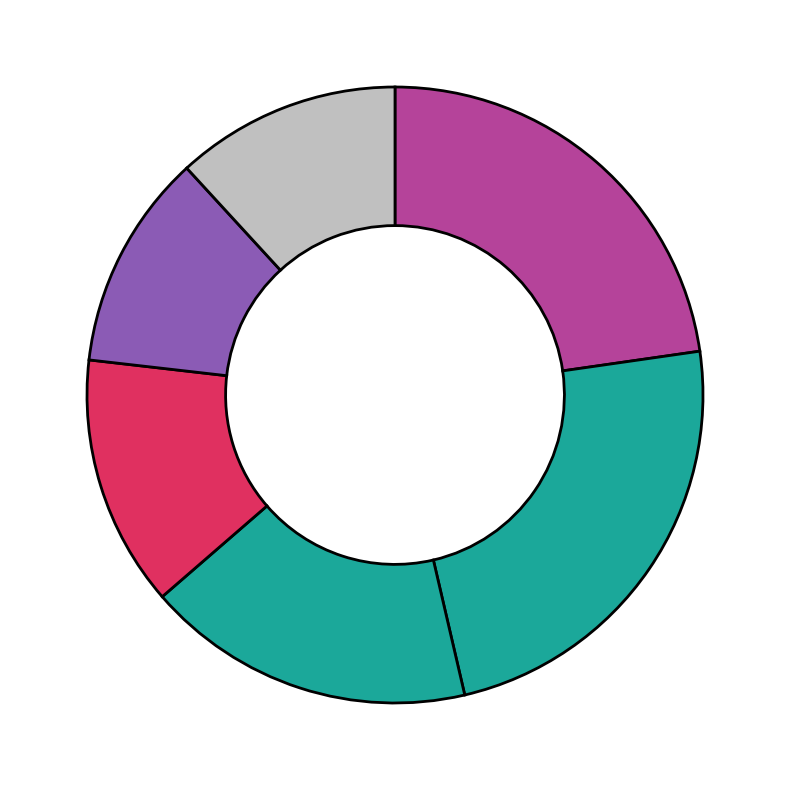

To the nearest percent, what is the average slice percentage?

17%